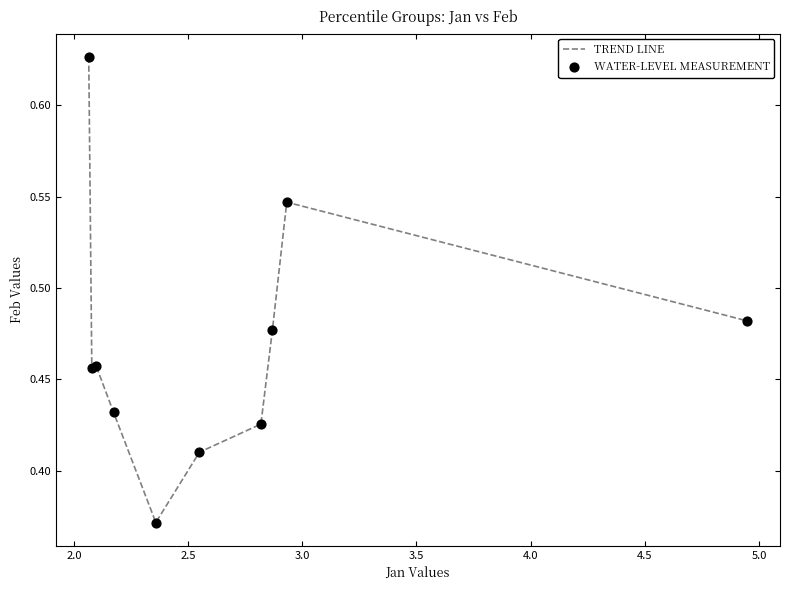

Does the chart have visible grid lines?

No